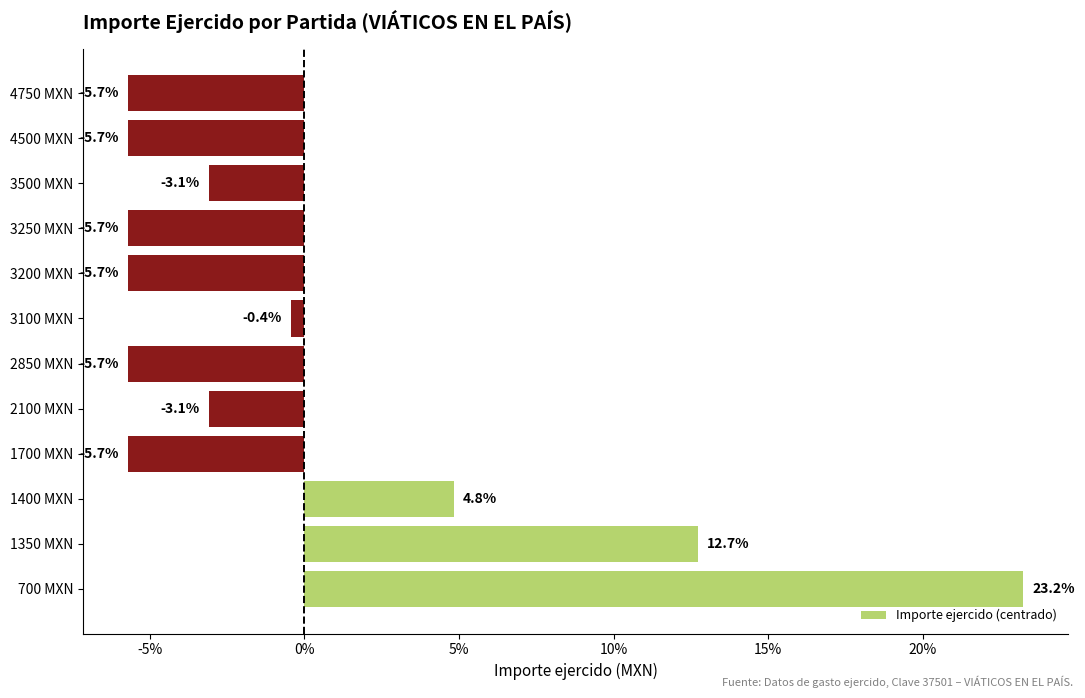

The value at 2850 MXN is -8.1. True or false?

False